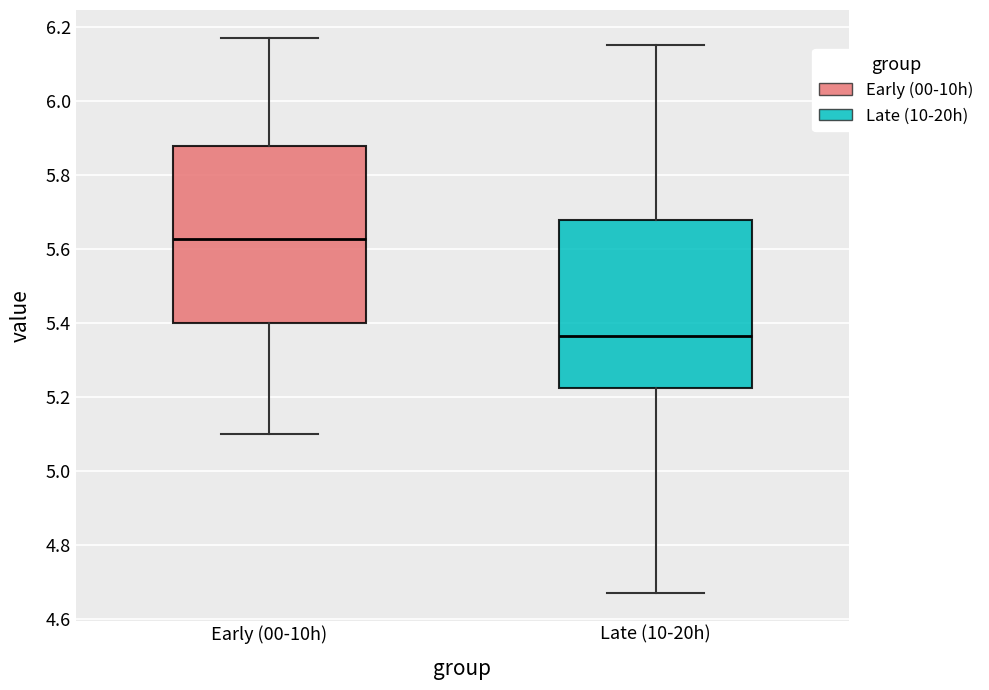

Where is the upper edge of the box for Late (10-20h) on the y-axis? The values are not printed on the chart, so give them approximately, as read against the axis.

5.68